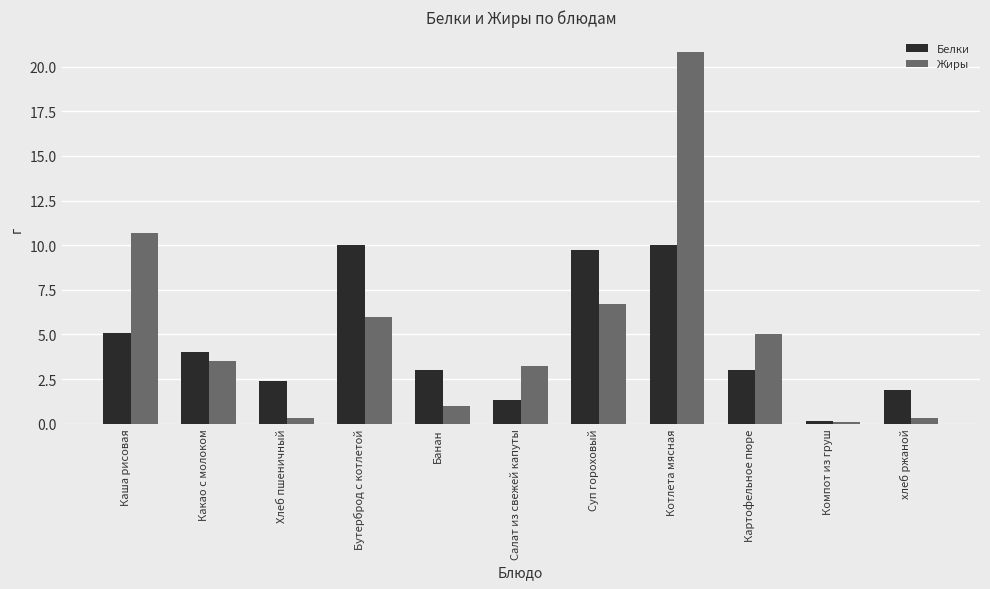

What is the difference between the Жиры values at Каша рисовая and Суп гороховый?

4.0